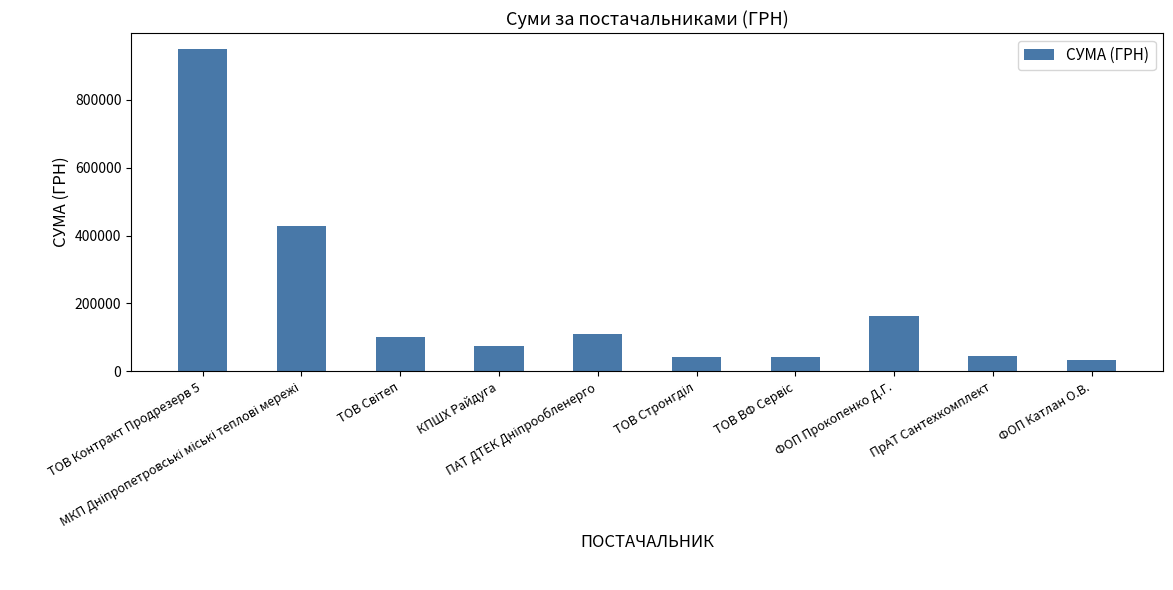

What is the average value?

199097.8